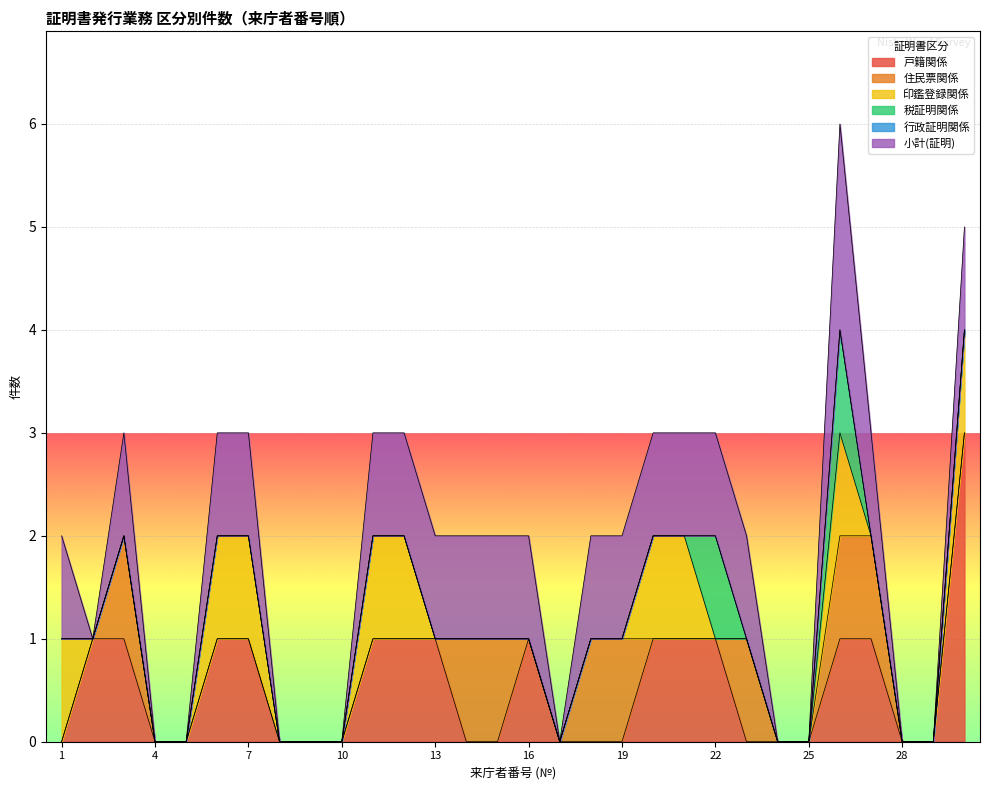

Is the value of 小計(証明) at 24 greater than the value of 印鑑登録関係 at 16?

No